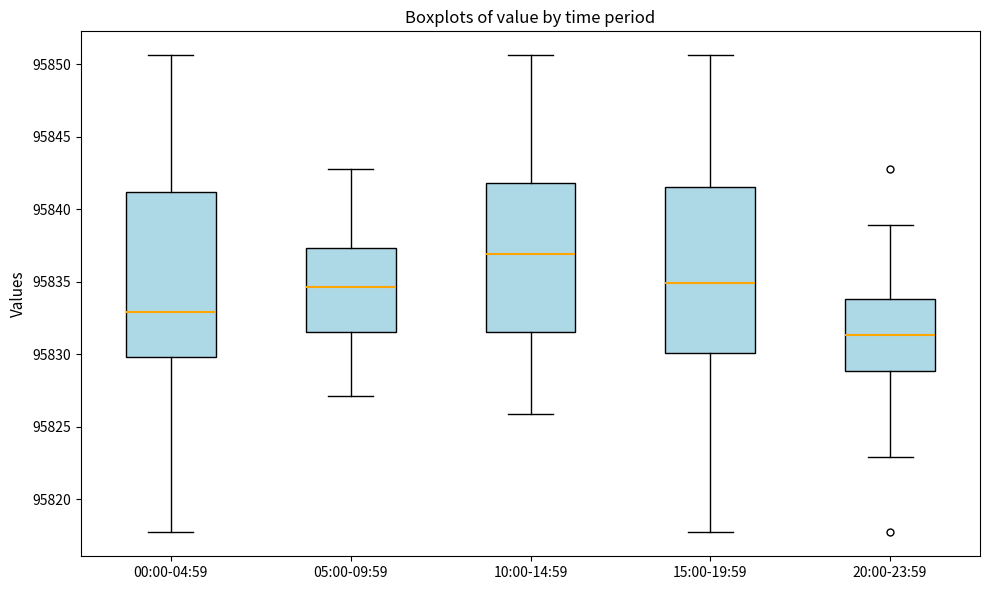

Which box's median line is the lowest?

20:00-23:59